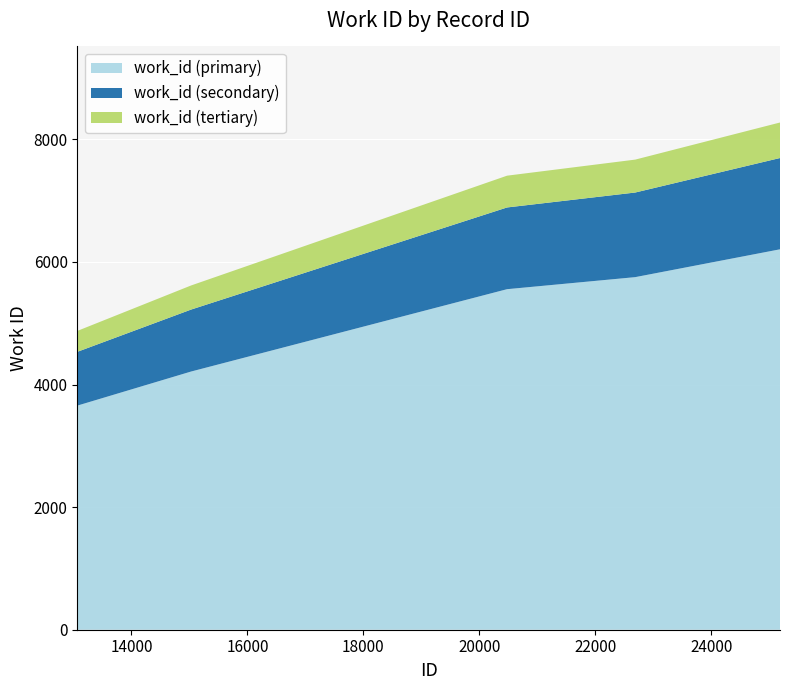

Reading right to left, extract all data points from this chart.

id: 25185=25185	25169=25169	25167=25167	22688=22688	20478=20478	15029=15029	13068=13068
work_id: 25185=8274	25169=8270	25167=8270	22688=7669	20478=7407	15029=5616	13068=4875